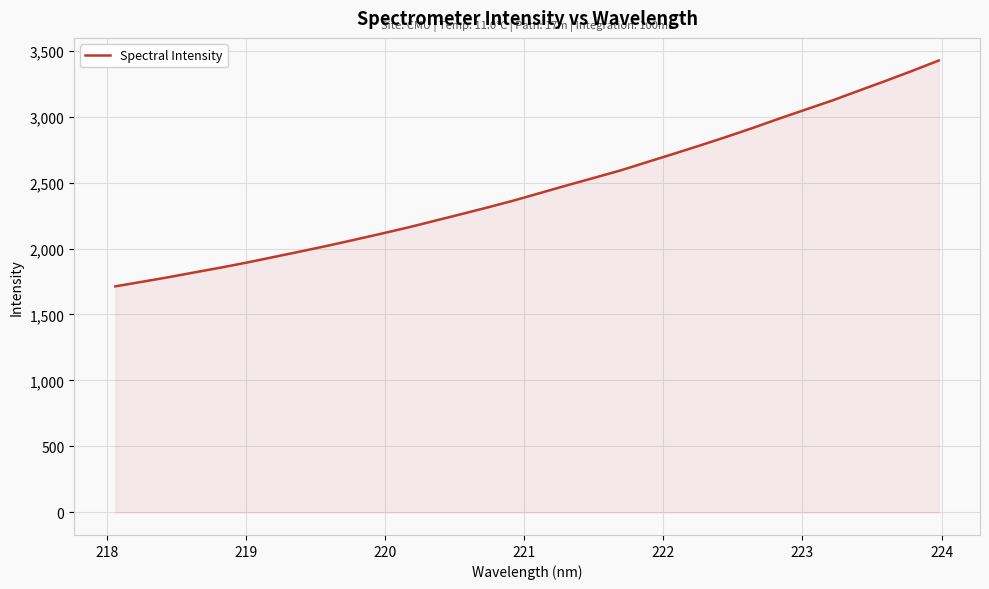

What is the maximum value shown in the chart?

3425.2